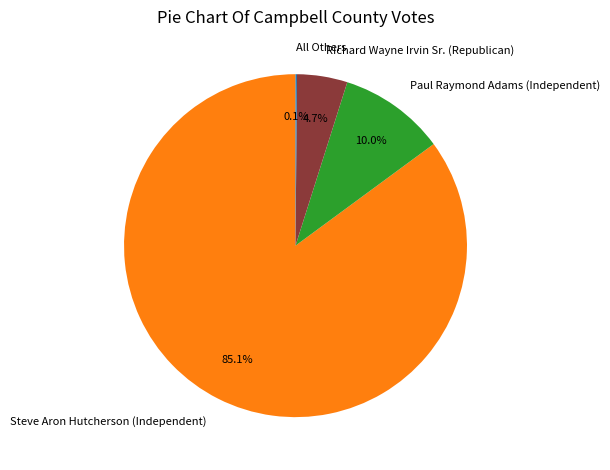

Does Paul Raymond Adams (Independent) represent more than half of the total?

No